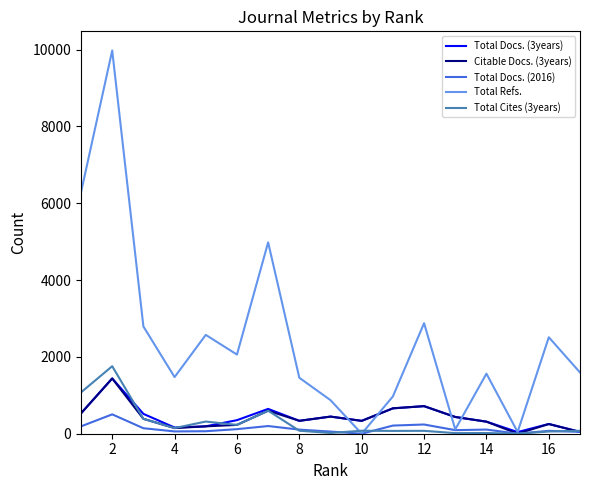

What is the maximum value shown in the chart?

9979